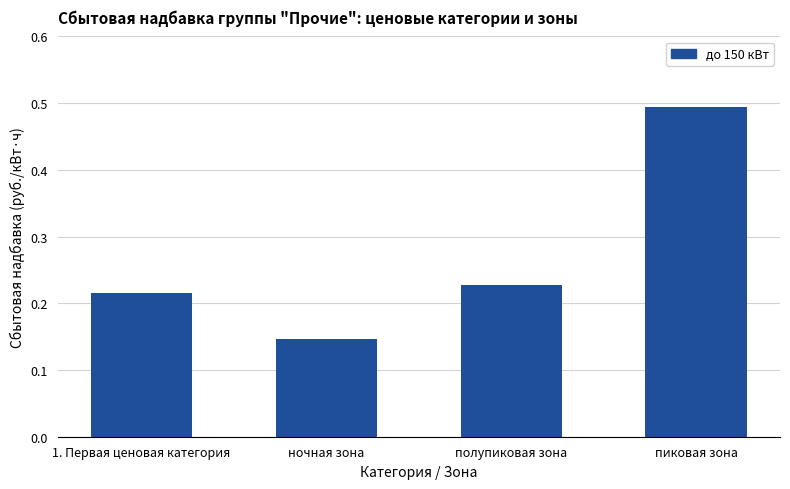

How many values are between 0 and 1?

4